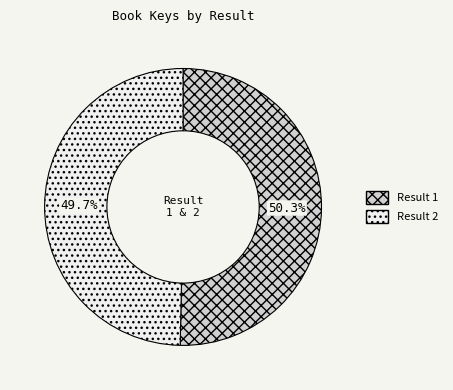

Is there a majority slice in this chart?

Yes